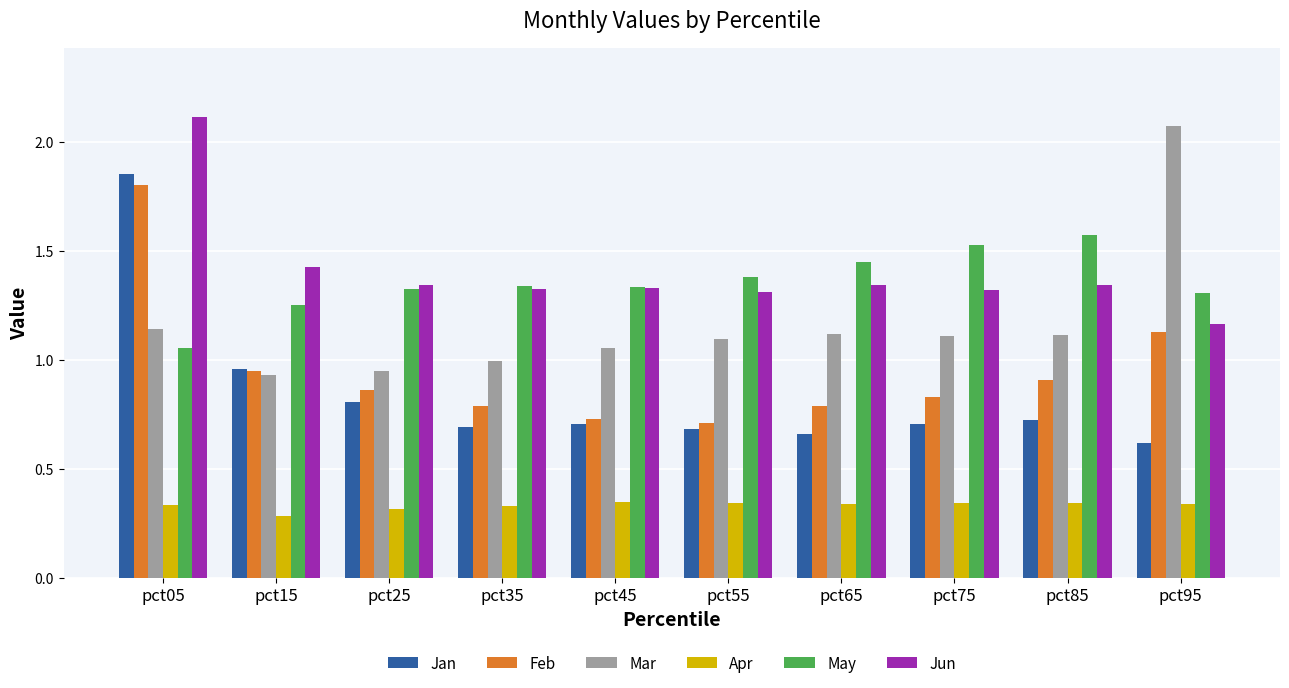

At which label does Jun reach its peak?

pct05